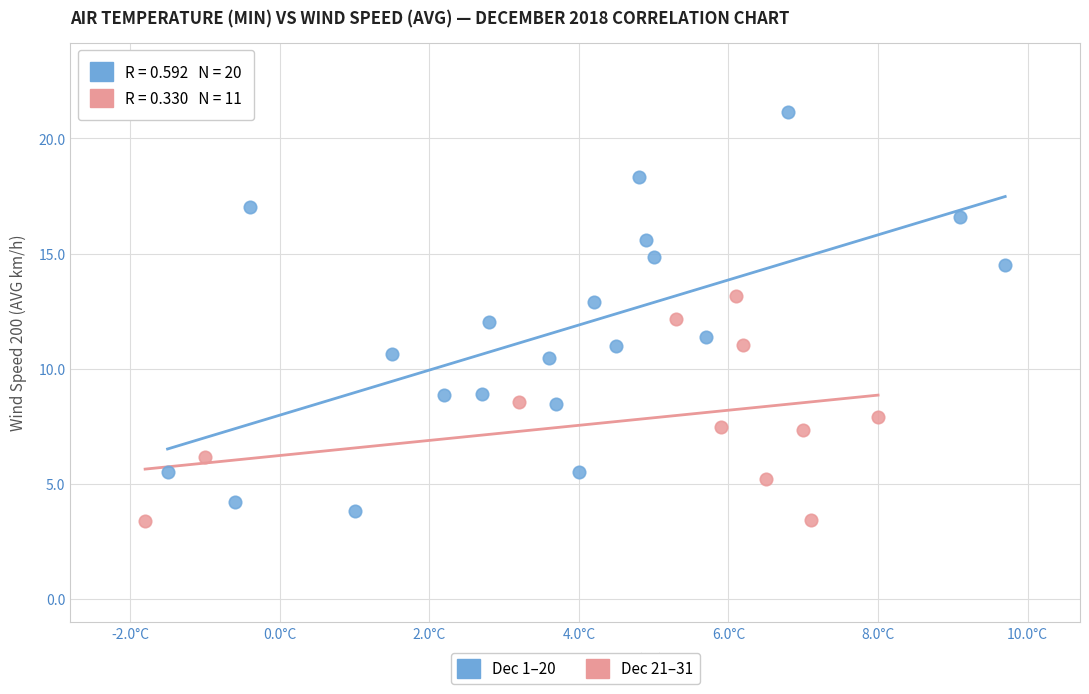

Which series has the widest spread of Y values?

Dec 1–20